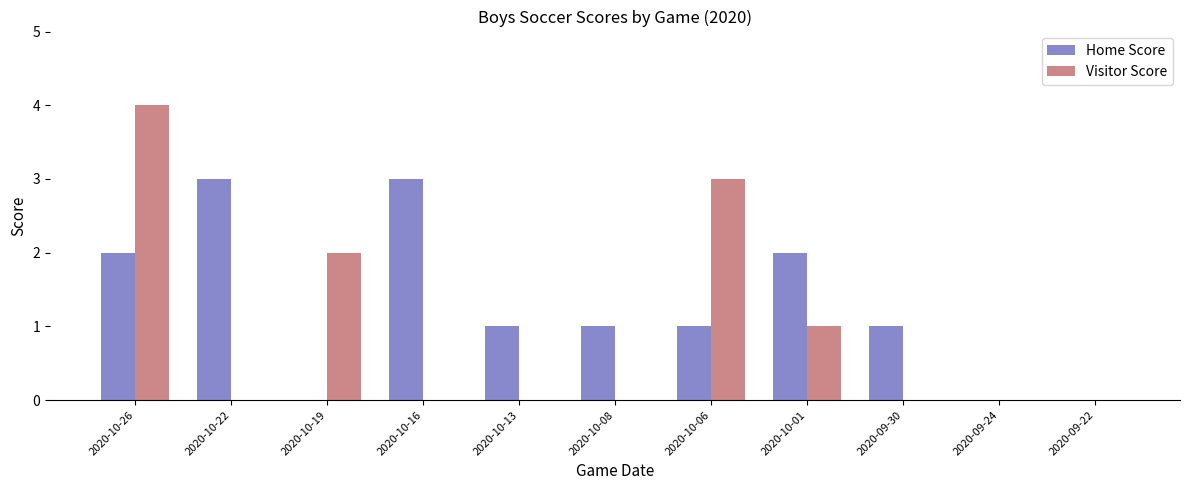

At which category does the chart reach its peak across all series?

2020-10-26